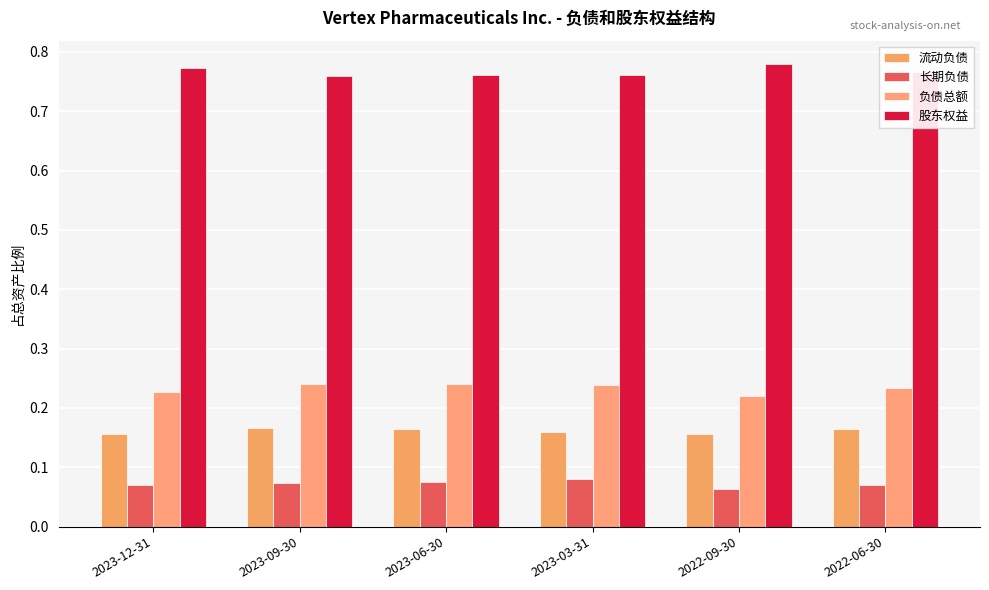

Where is 负债总额 nearest to the value 0?

2022-09-30